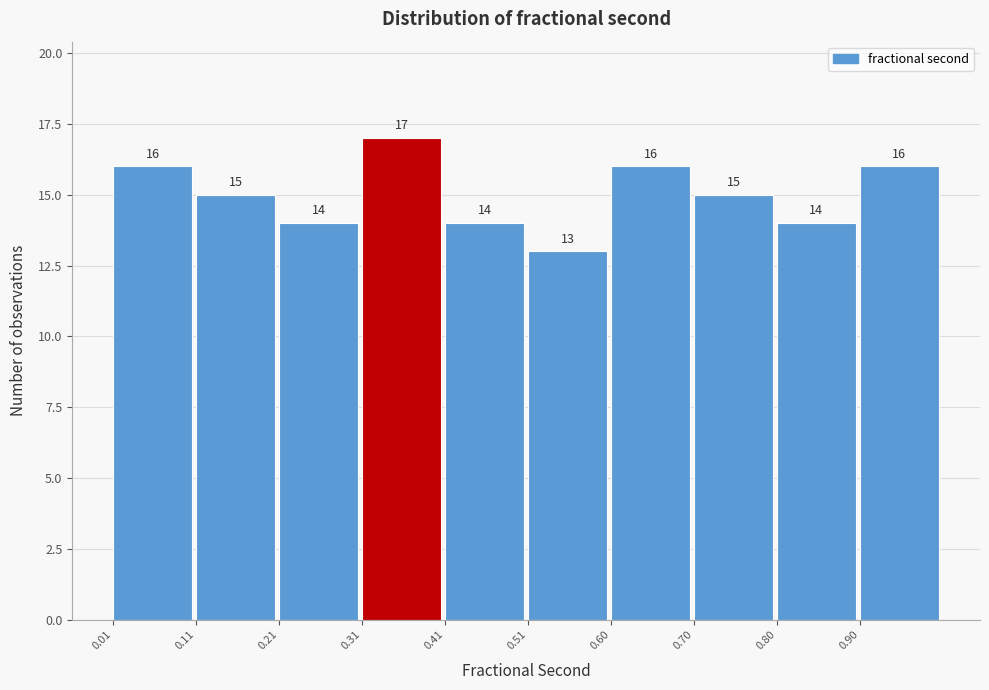

Reading left to right, list every bar in this chart as the range it spans on the x-axis followed by its height. The bar edges are not printed on the chart, so give them approximately, as read against the axis.

0.01 to 0.11: 16
0.11 to 0.21: 15
0.21 to 0.31: 14
0.31 to 0.41: 17
0.41 to 0.51: 14
0.51 to 0.60: 13
0.60 to 0.70: 16
0.70 to 0.80: 15
0.80 to 0.90: 14
0.90 to 1.00: 16